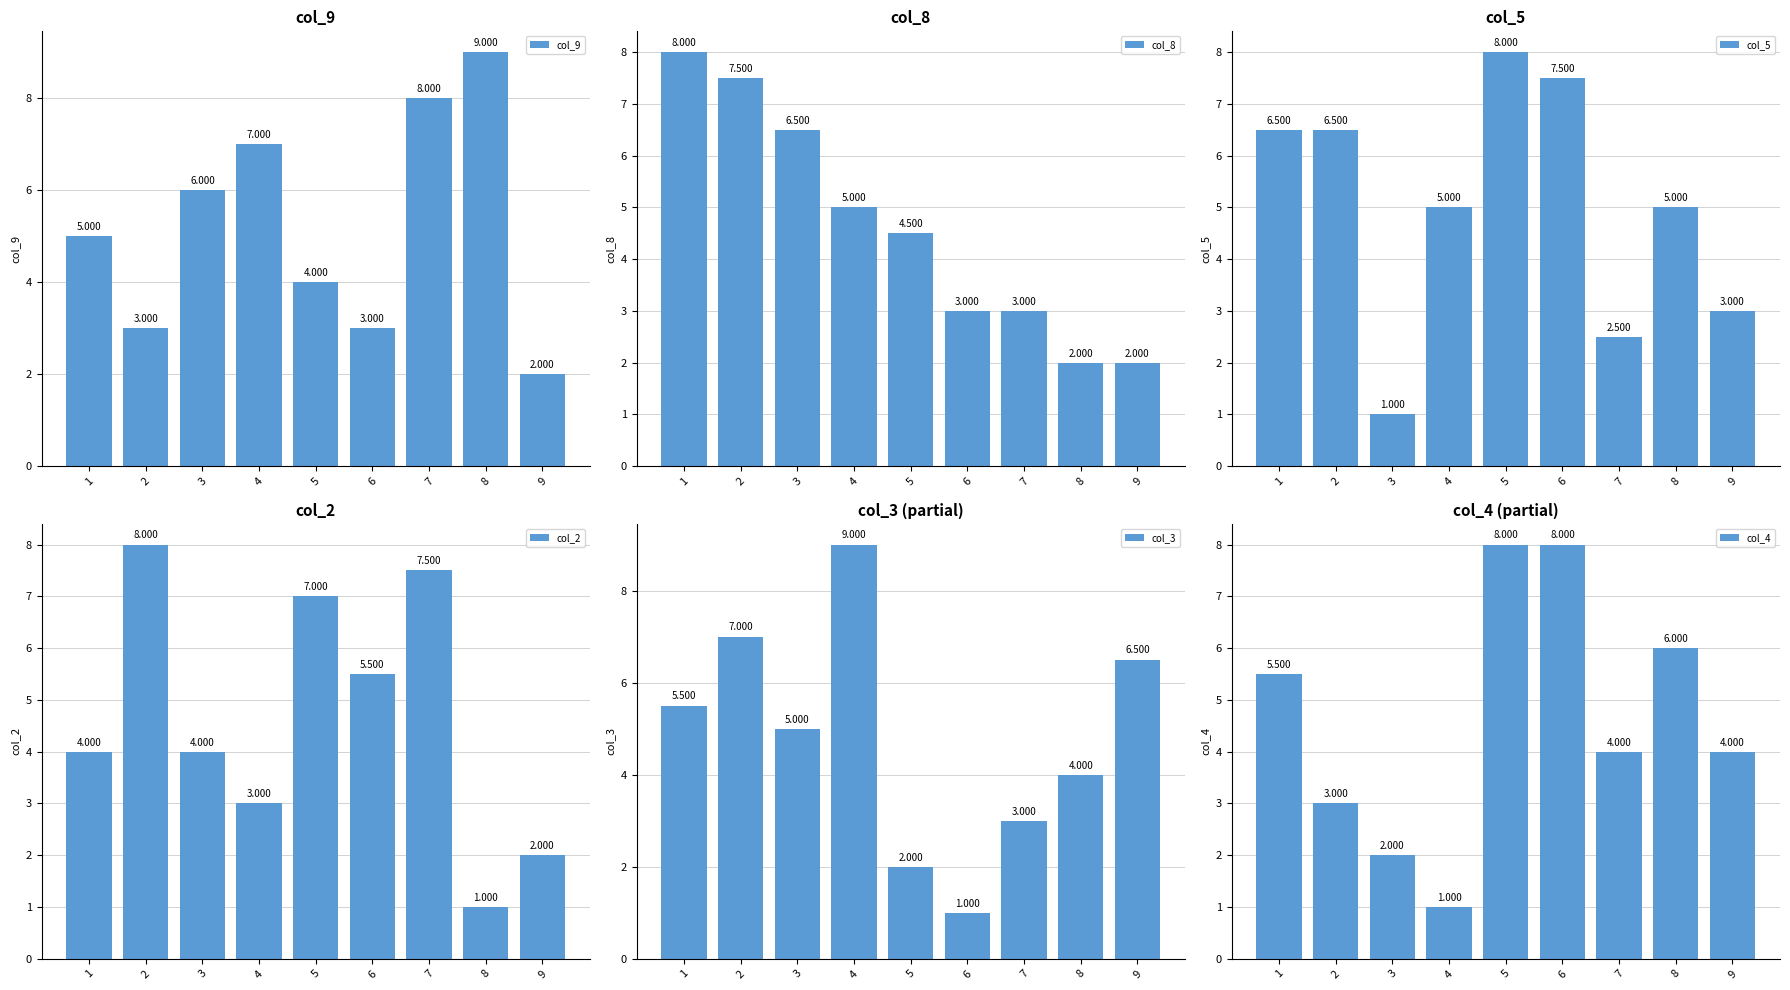

What are all the series names shown in the legend?

col_9, col_8, col_5, col_2, col_3, col_4